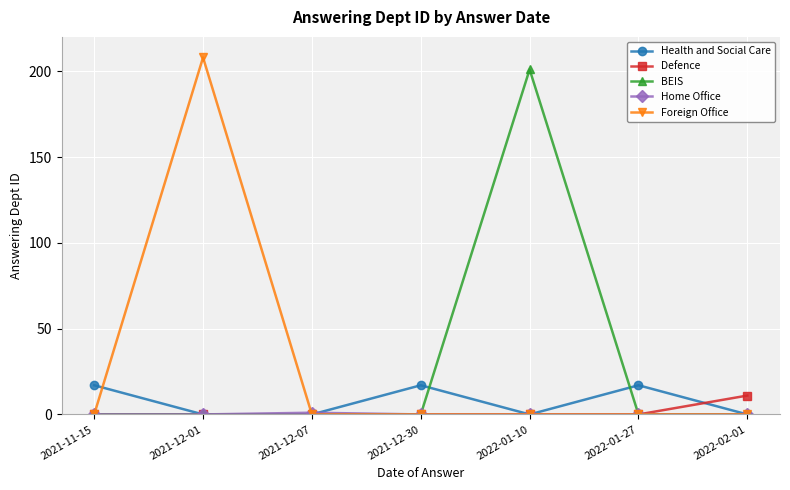

How many interior local peaks does the Health and Social Care series have?

2